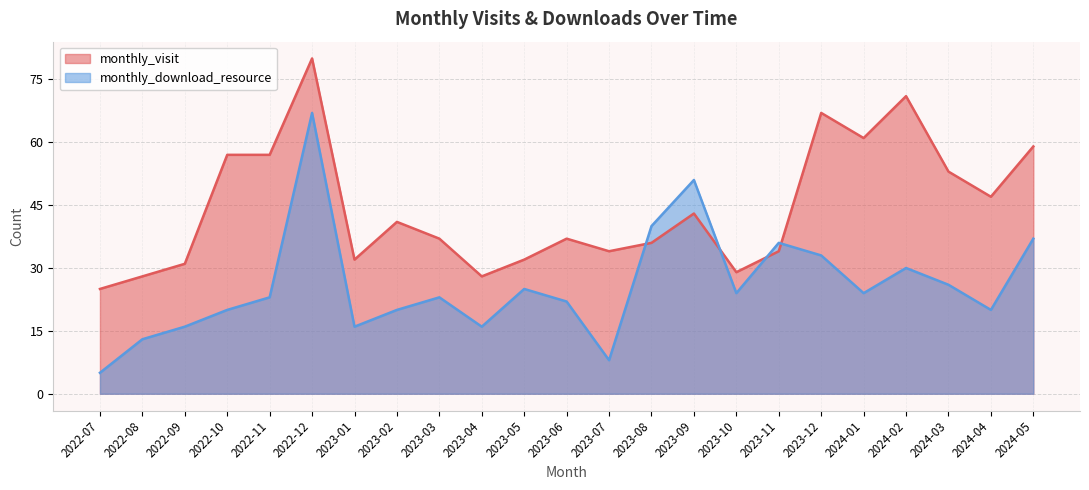

Reading left to right, transcribe all the data shown in this chart.

monthly_visit: 2022-07=25	2022-08=28	2022-09=31	2022-10=57	2022-11=57	2022-12=80	2023-01=32	2023-02=41	2023-03=37	2023-04=28	2023-05=32	2023-06=37	2023-07=34	2023-08=36	2023-09=43	2023-10=29	2023-11=34	2023-12=67	2024-01=61	2024-02=71	2024-03=53	2024-04=47	2024-05=59
monthly_download_resource: 2022-07=5	2022-08=13	2022-09=16	2022-10=20	2022-11=23	2022-12=67	2023-01=16	2023-02=20	2023-03=23	2023-04=16	2023-05=25	2023-06=22	2023-07=8	2023-08=40	2023-09=51	2023-10=24	2023-11=36	2023-12=33	2024-01=24	2024-02=30	2024-03=26	2024-04=20	2024-05=37